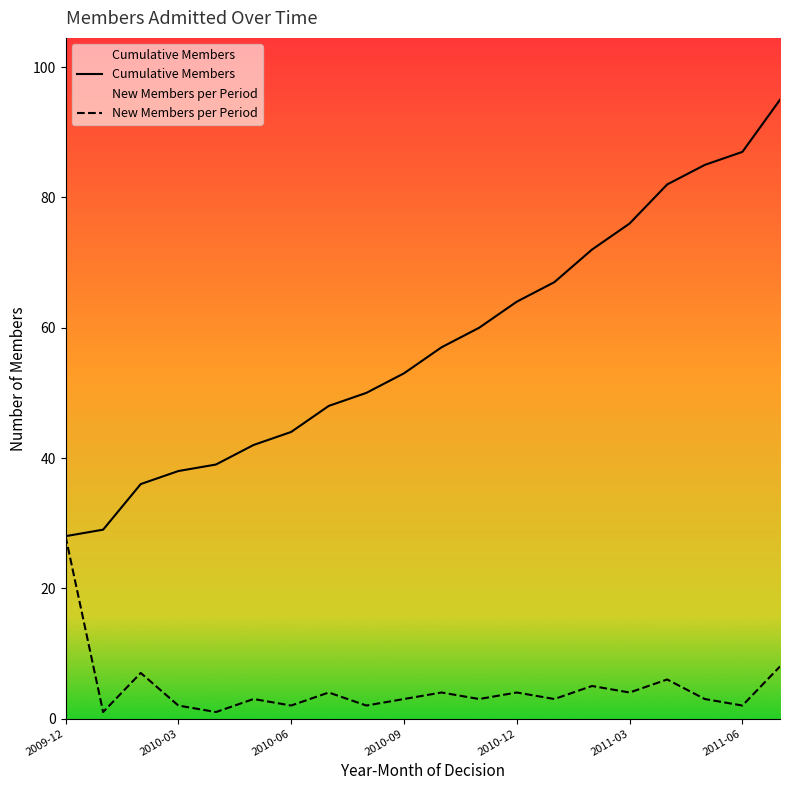

What is the minimum value for Cumulative Members?

28